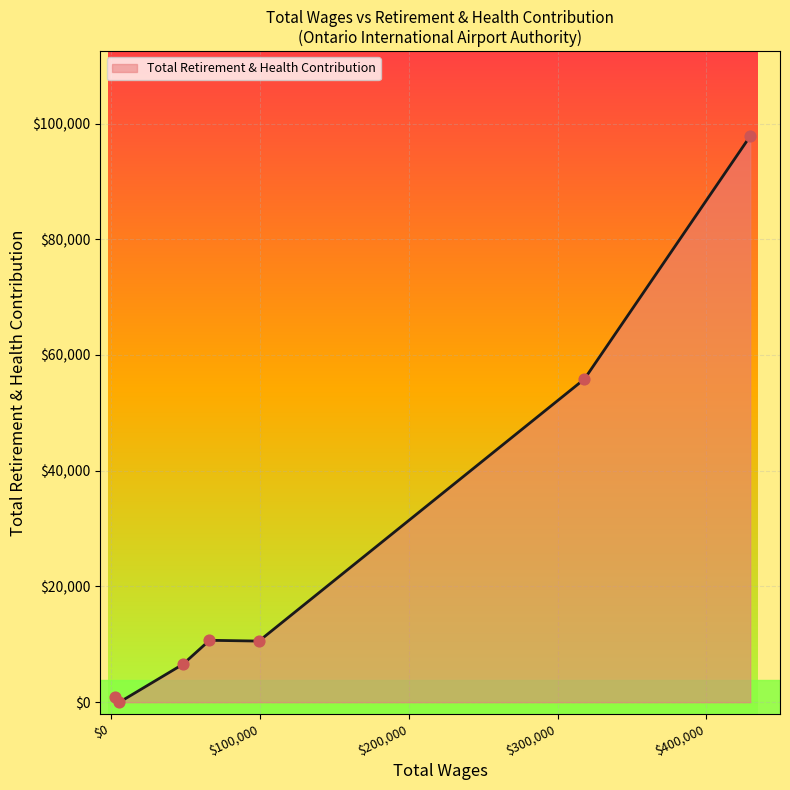

What is the greatest value displayed?

97832